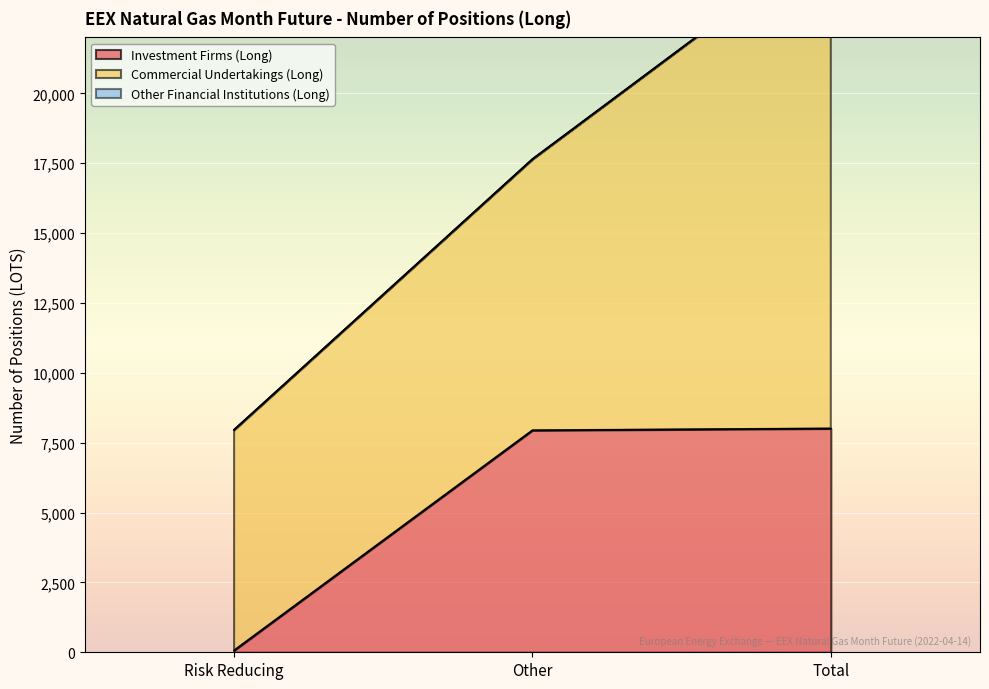

List the series in order of their peak value, highest first.

Commercial Undertakings (Long), Investment Firms (Long), Other Financial Institutions (Long)